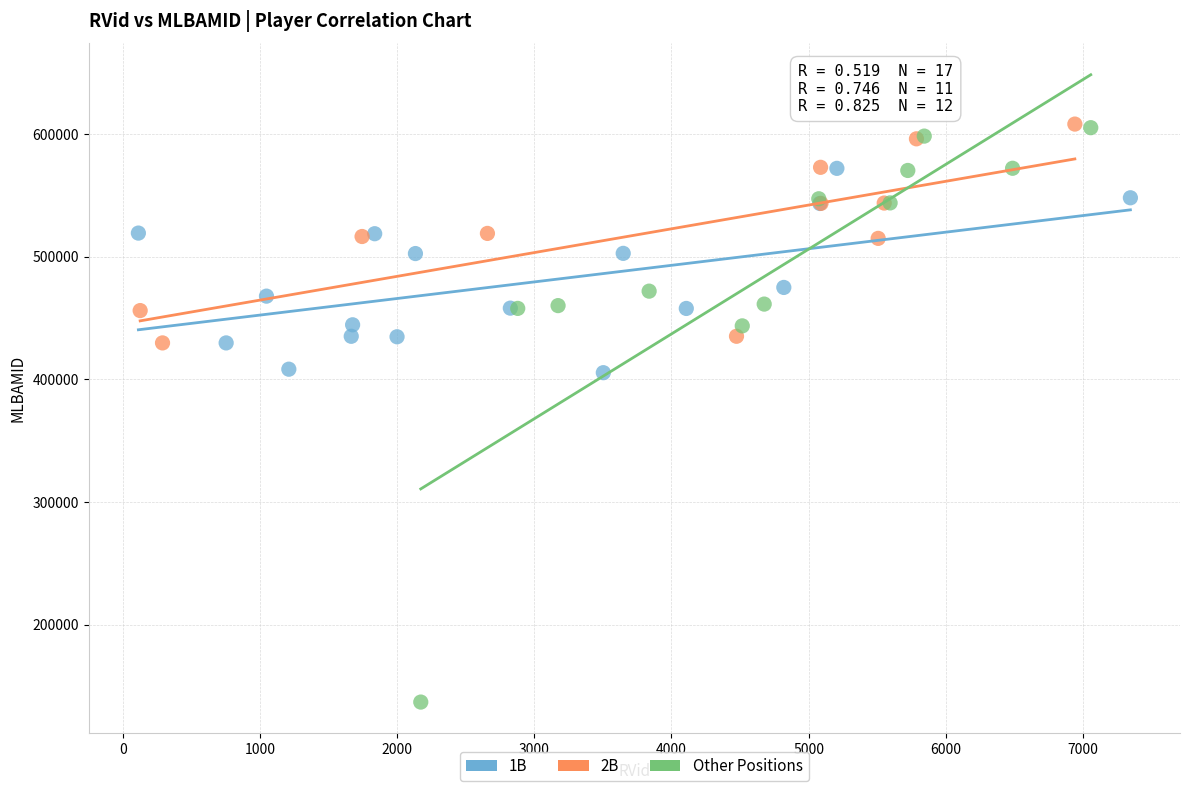

Which series has the largest Y range (max minus min)?

Other Positions